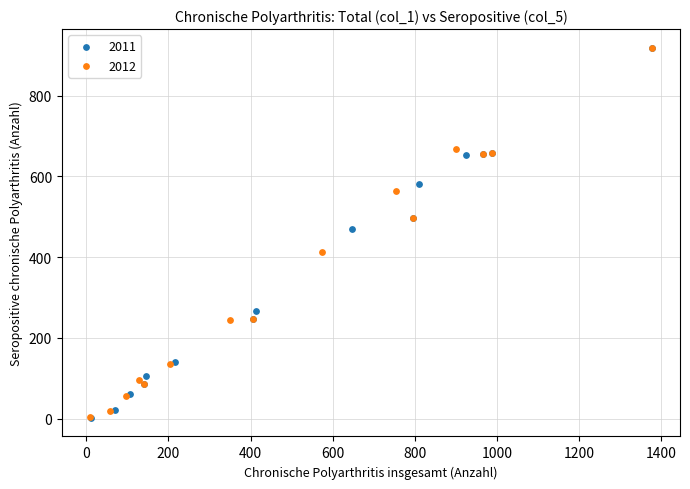

What are all the series names shown in the legend?

2011, 2012